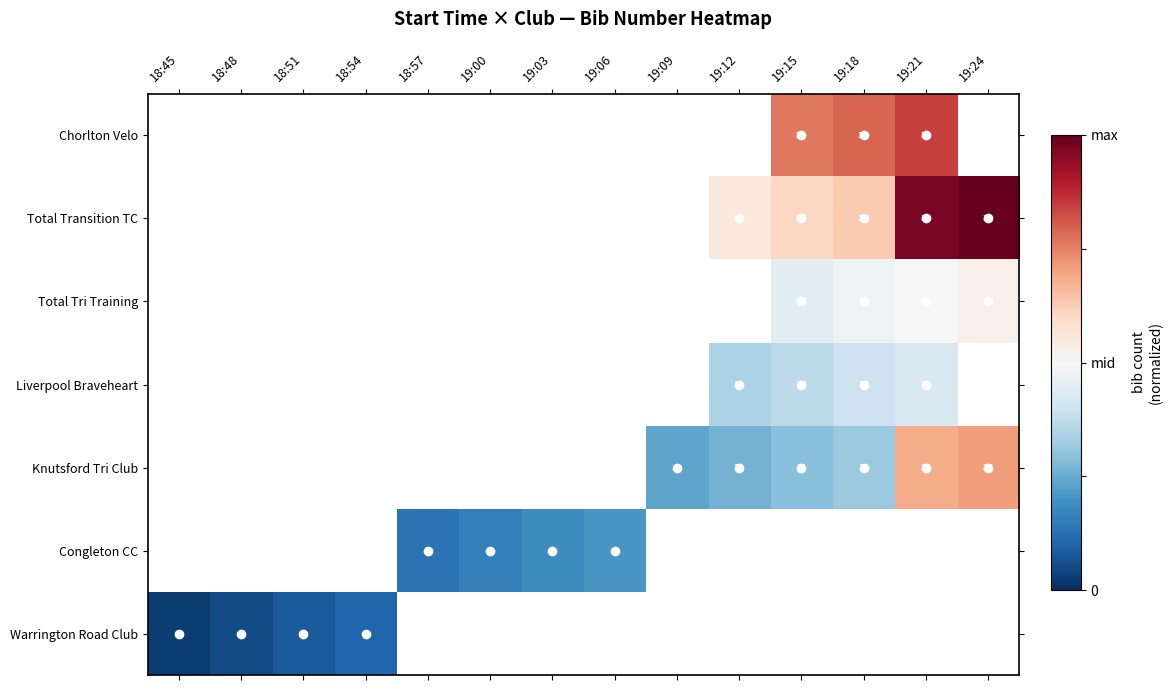

True or false: Warrington Road Club has a value of -0.9 at 18:48.

True